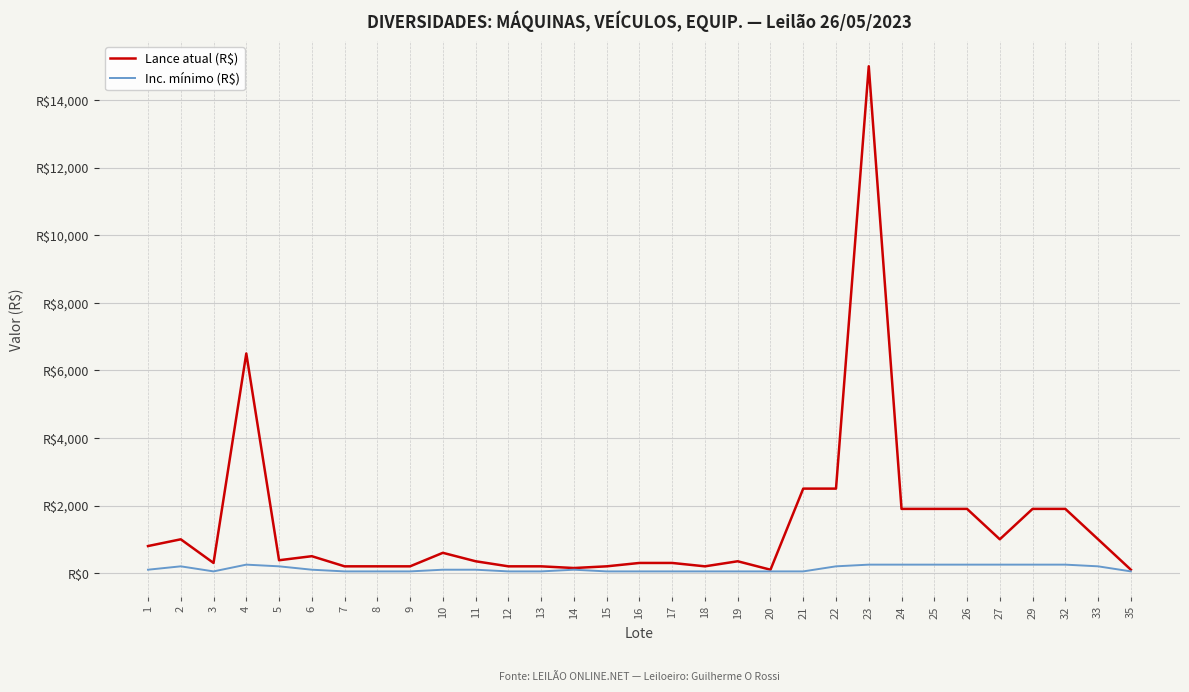

Does the chart have visible grid lines?

Yes